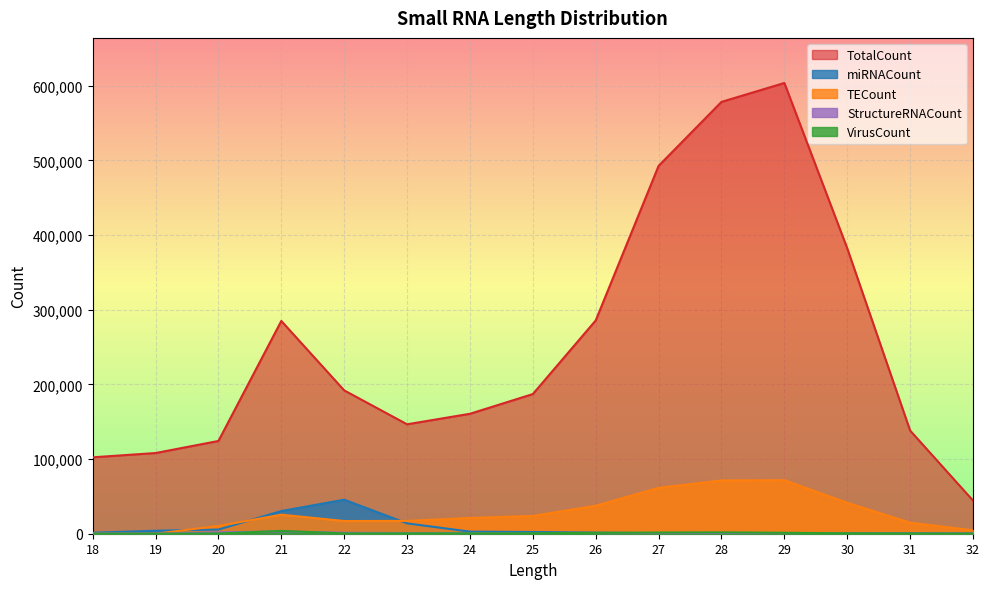

What are all the series names shown in the legend?

TotalCount, miRNACount, TECount, VirusCount, StructureRNACount